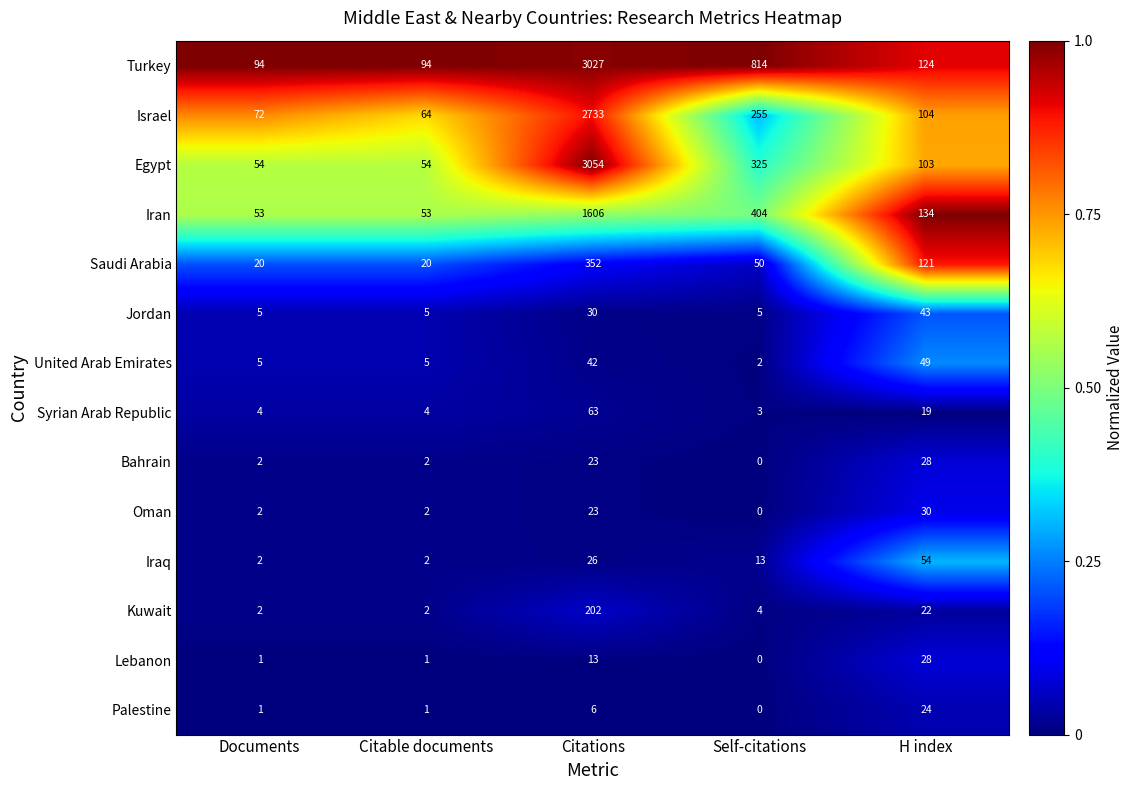

Which category has the lowest value in the Israel series?

Citable documents